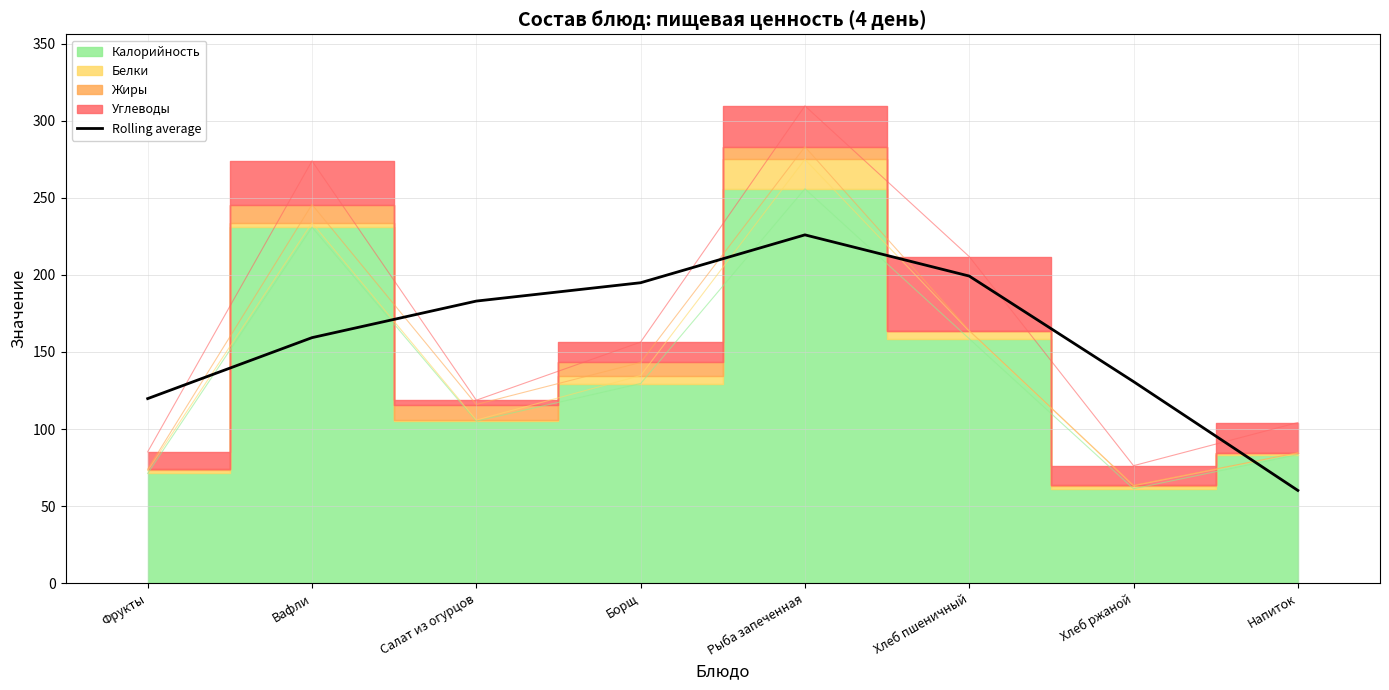

Does the chart display data point markers on the line(s)?

No